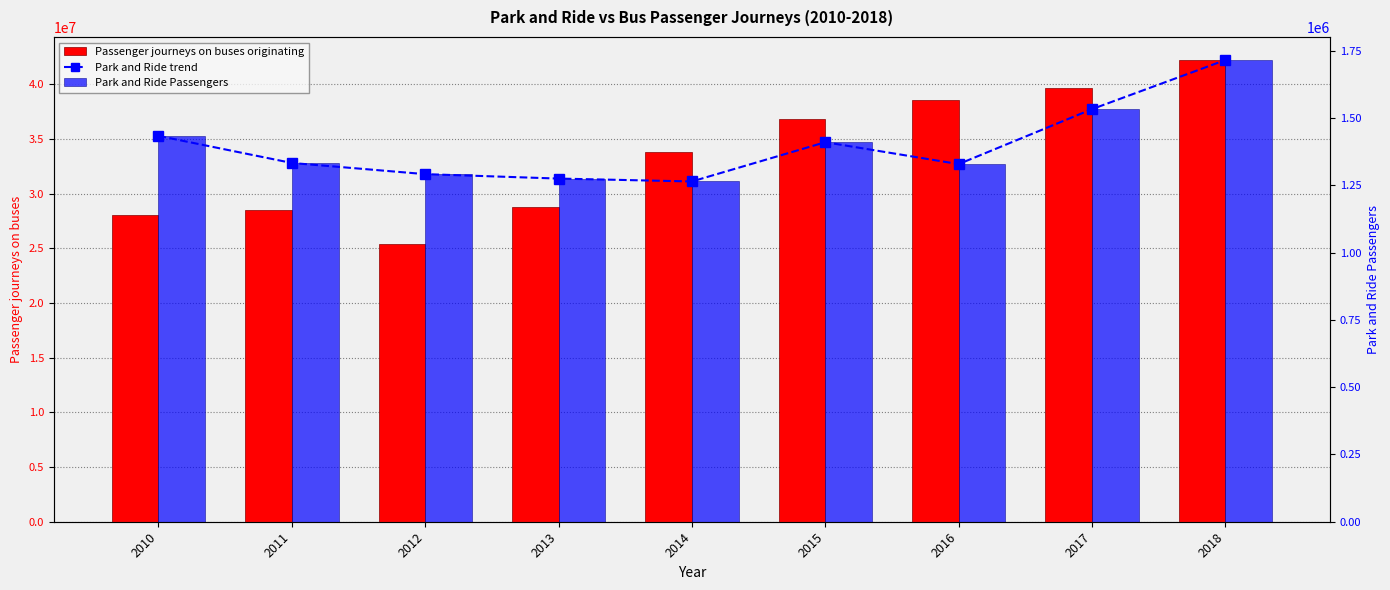

Is the value of Park and Ride trend at 2015 greater than the value of Passenger journeys on buses originating at 2012?

No